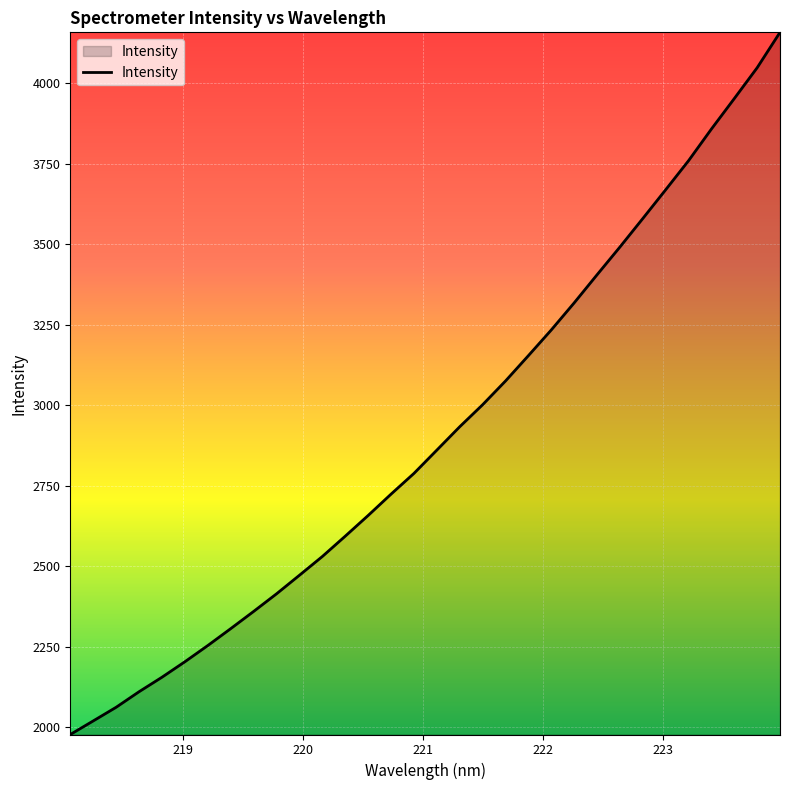

What is the average value?

2910.1